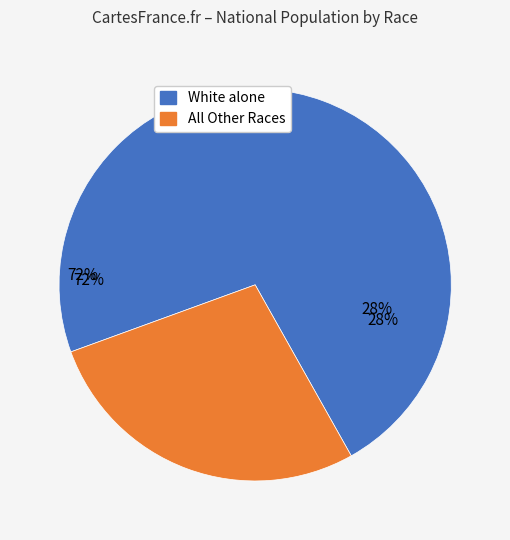

What is the largest slice in the pie chart?

White alone